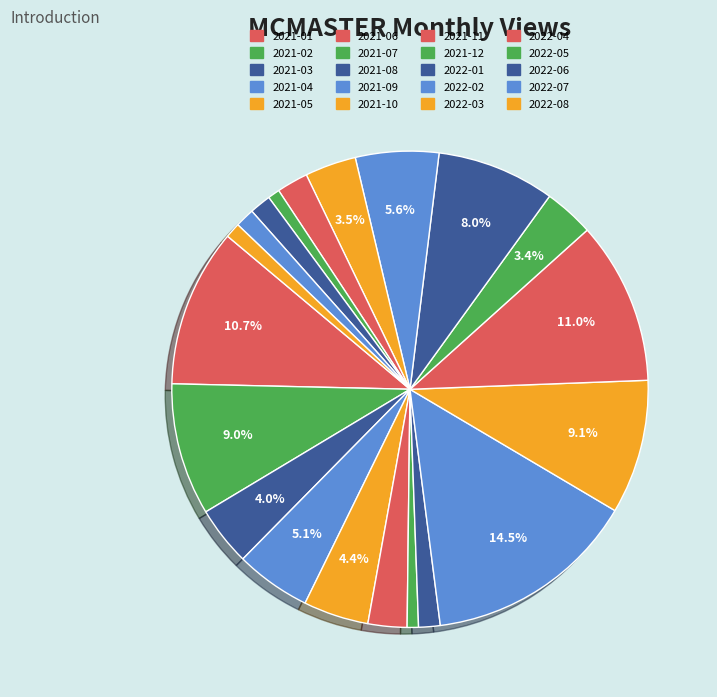

How many slices are in this pie chart?

20